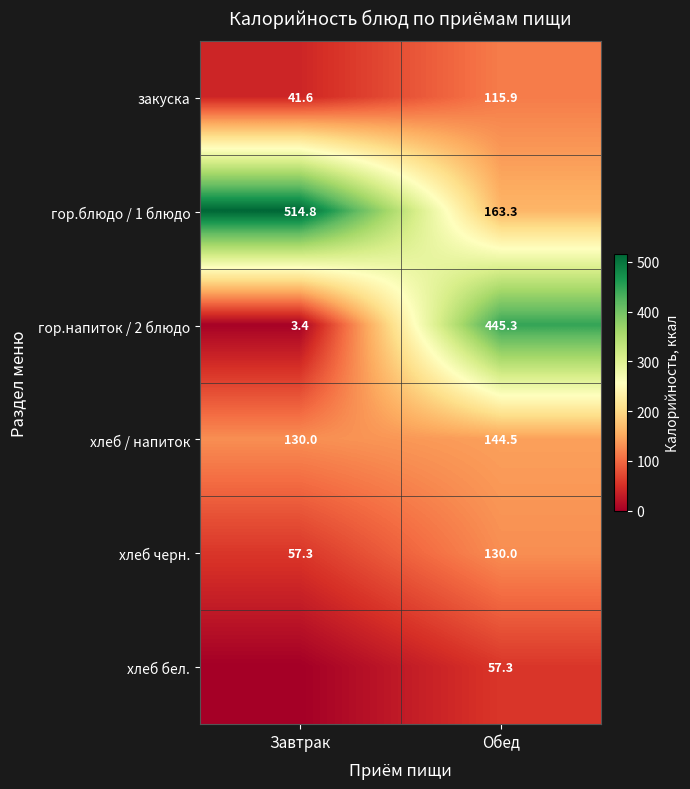

Which series has the widest spread of values?

гор.напиток / 2 блюдо